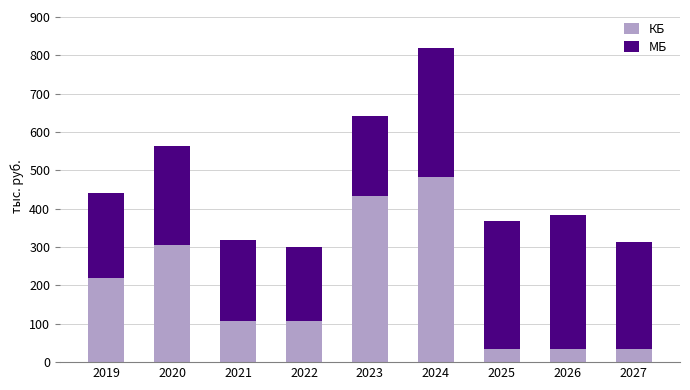

What is the sum of the МБ values at 2027 and 2023?

486137.2